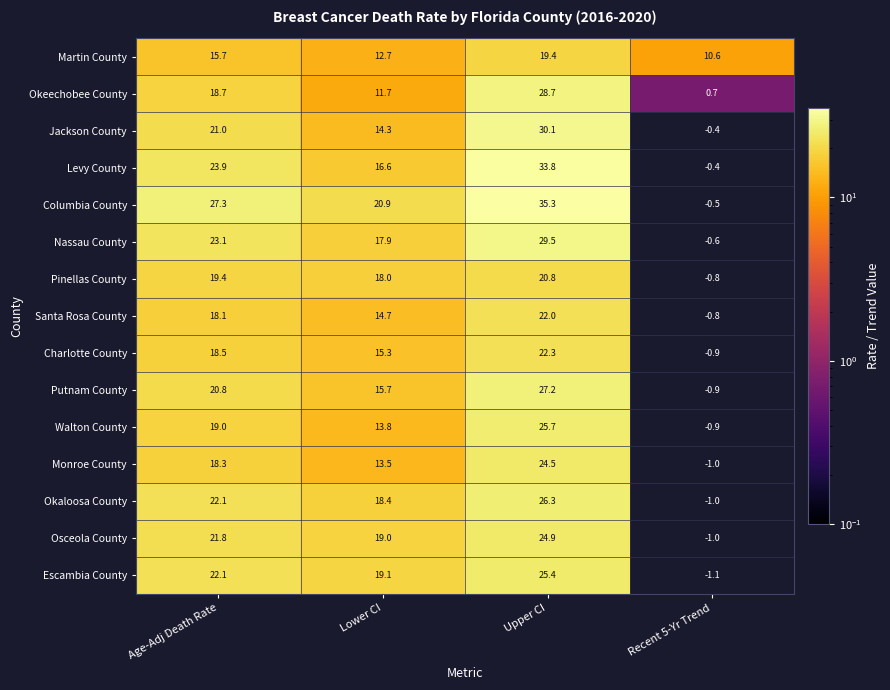

Which category has the lowest value in the Osceola County series?

Recent 5-Yr Trend